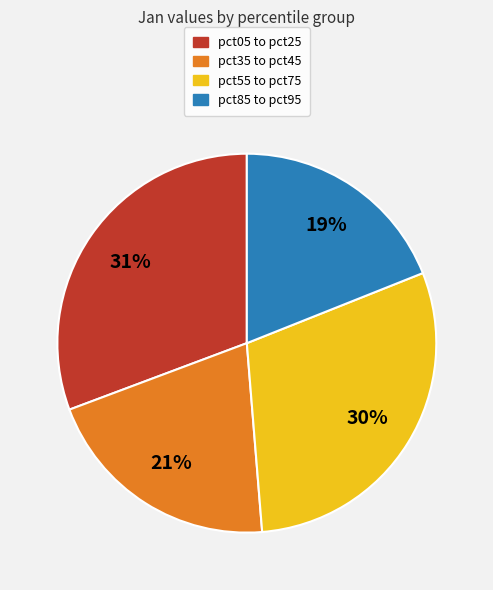

How many slices are in this pie chart?

4